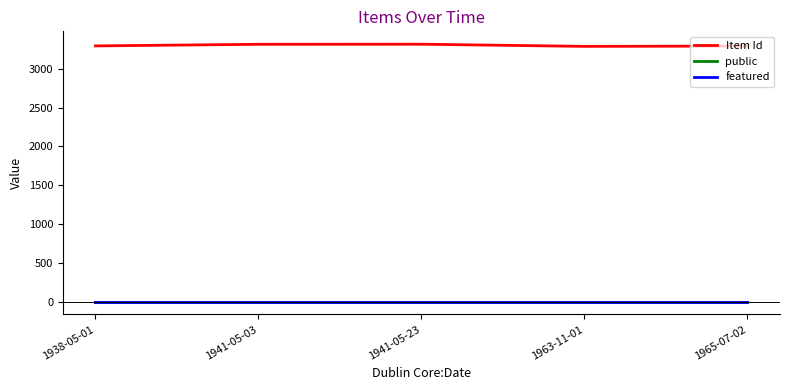

Which series has the largest total across all categories?

Item Id